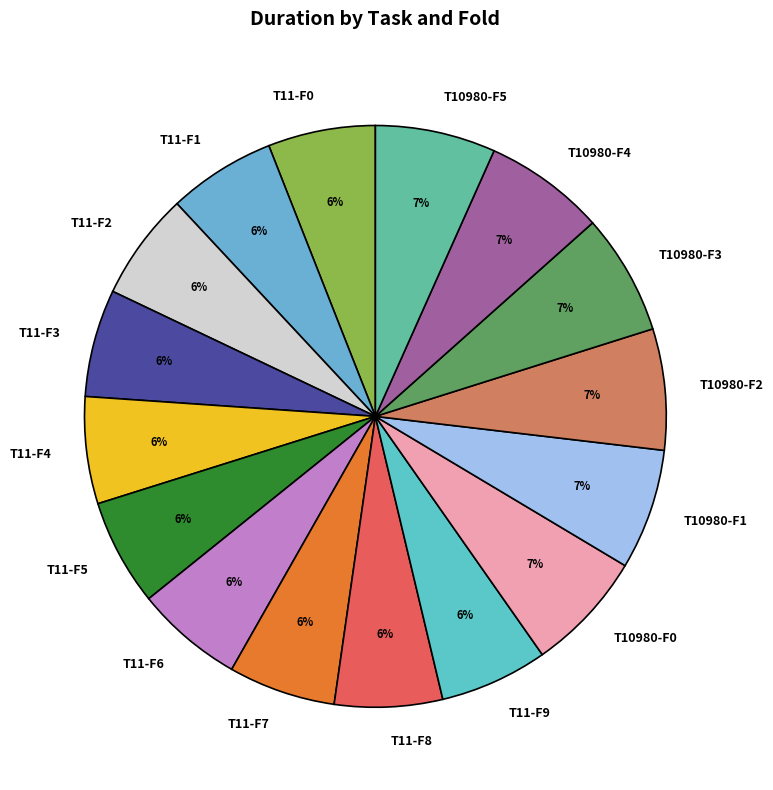

To the nearest percent, what is the difference between the T11-F3 and T10980-F4 slice percentages?

1%